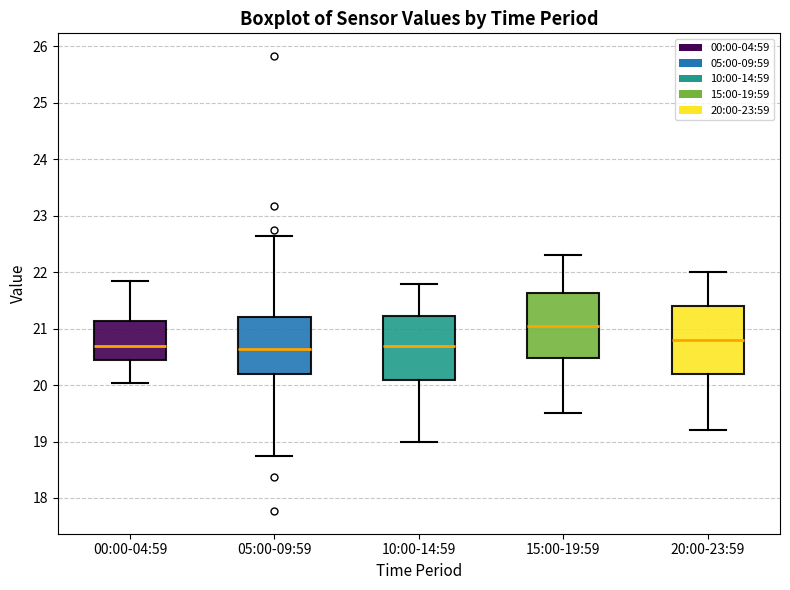

Where is the lower edge of the box for 15:00-19:59 on the y-axis? The values are not printed on the chart, so give them approximately, as read against the axis.

20.5